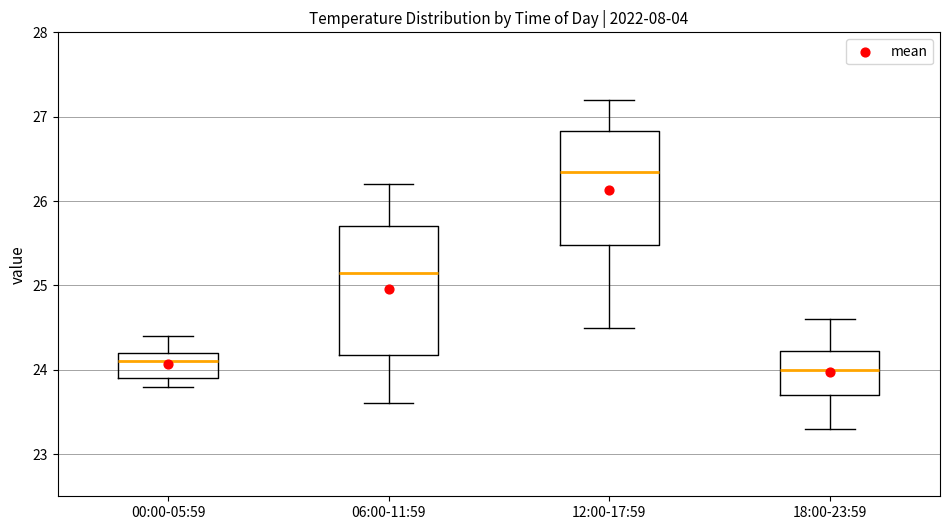

Where does the median line of the box for 18:00-23:59 sit on the y-axis? The values are not printed on the chart, so give them approximately, as read against the axis.

24.0